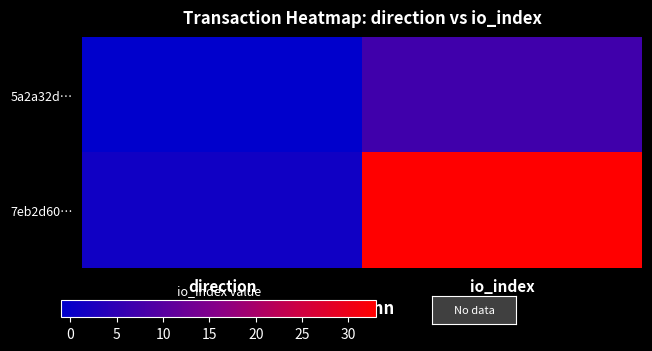

Rank the series by their maximum value, from lowest to highest.

5a2a32d…, 7eb2d60…